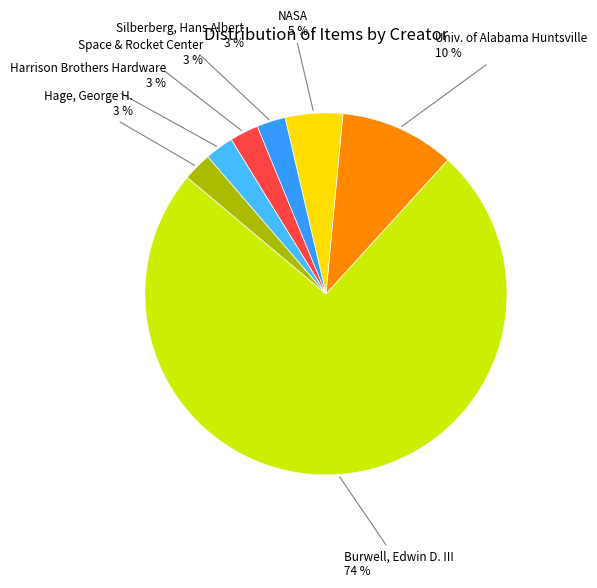

Does Burwell, Edwin D. III account for over 50% of the chart?

Yes